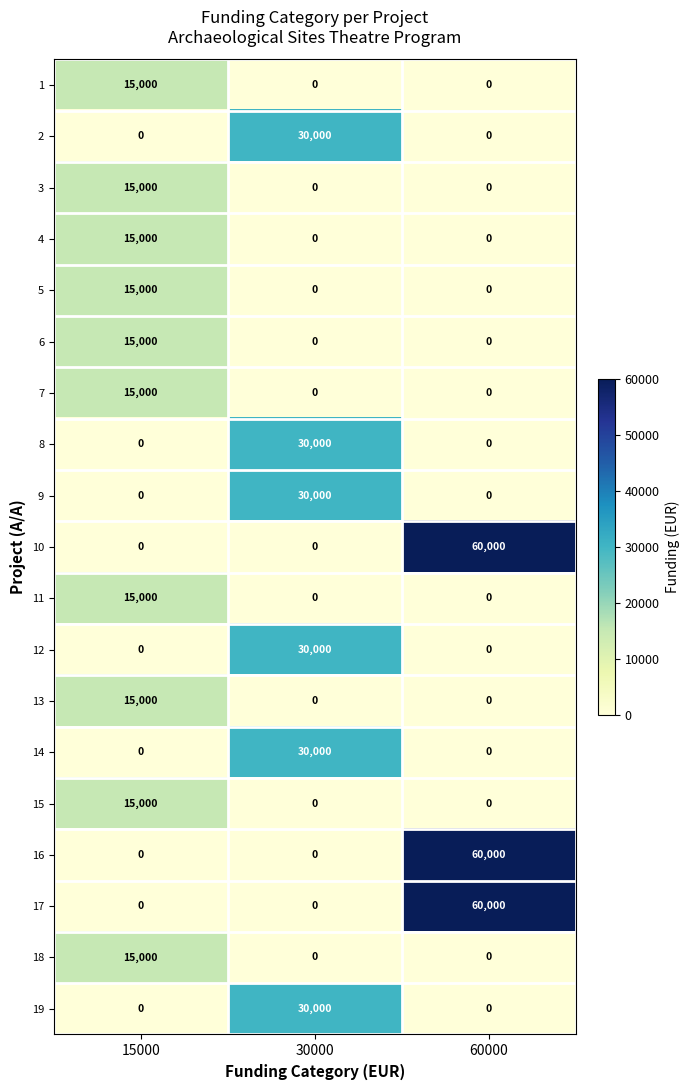

What is the maximum value shown in the chart?

60000